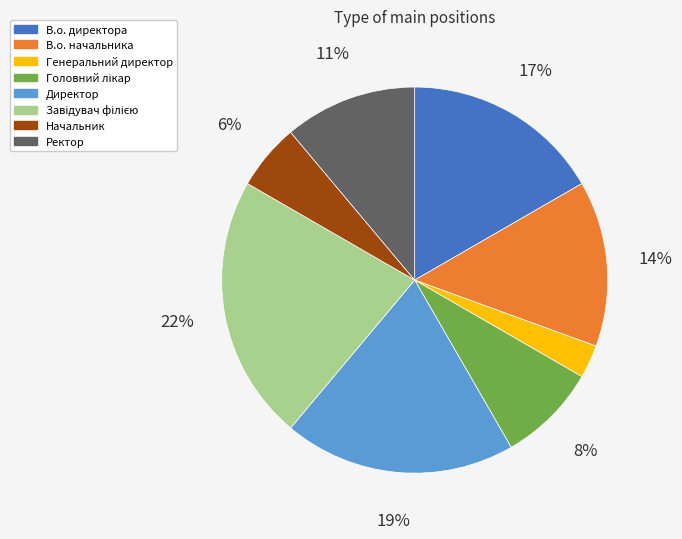

Which slice is the smallest?

Генеральний директор